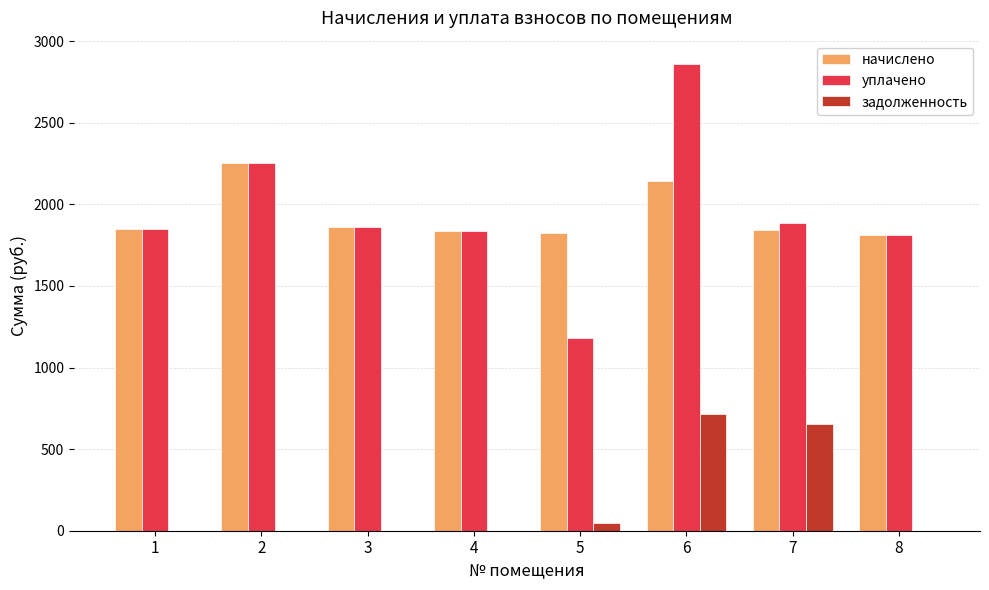

What is the greatest value displayed?

2859.5